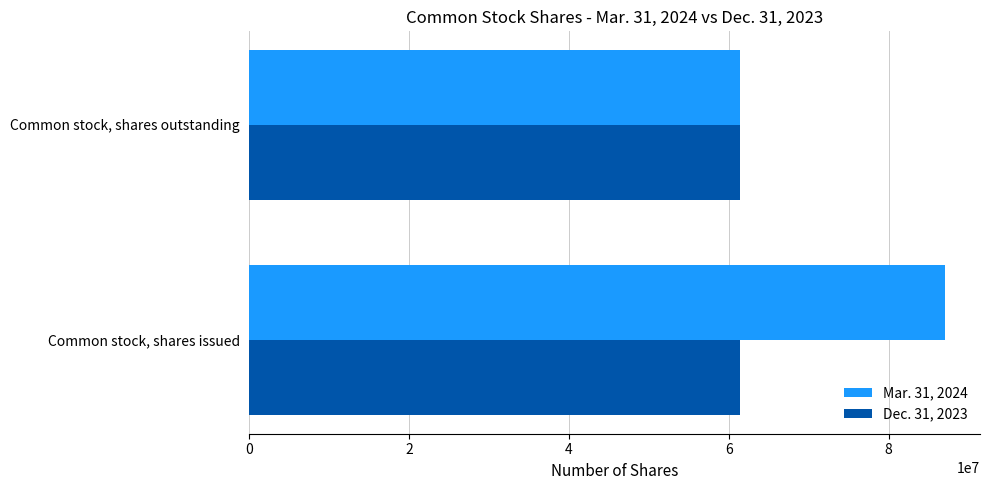

True or false: Mar. 31, 2024 has a value of 87089649 at Common stock, shares issued.

True